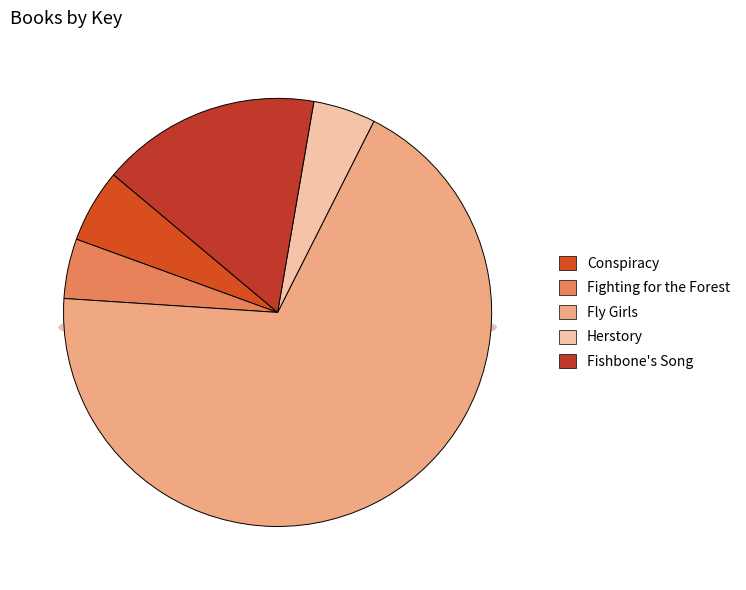

The Fighting for the Forest slice represents 5% of the pie. True or false?

True